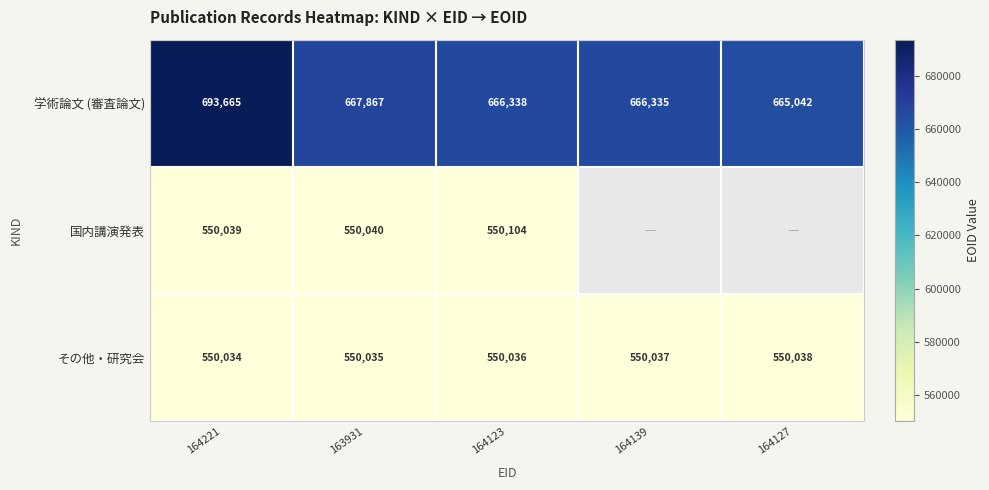

The value of 国内講演発表 at 164221 is 550039. True or false?

True